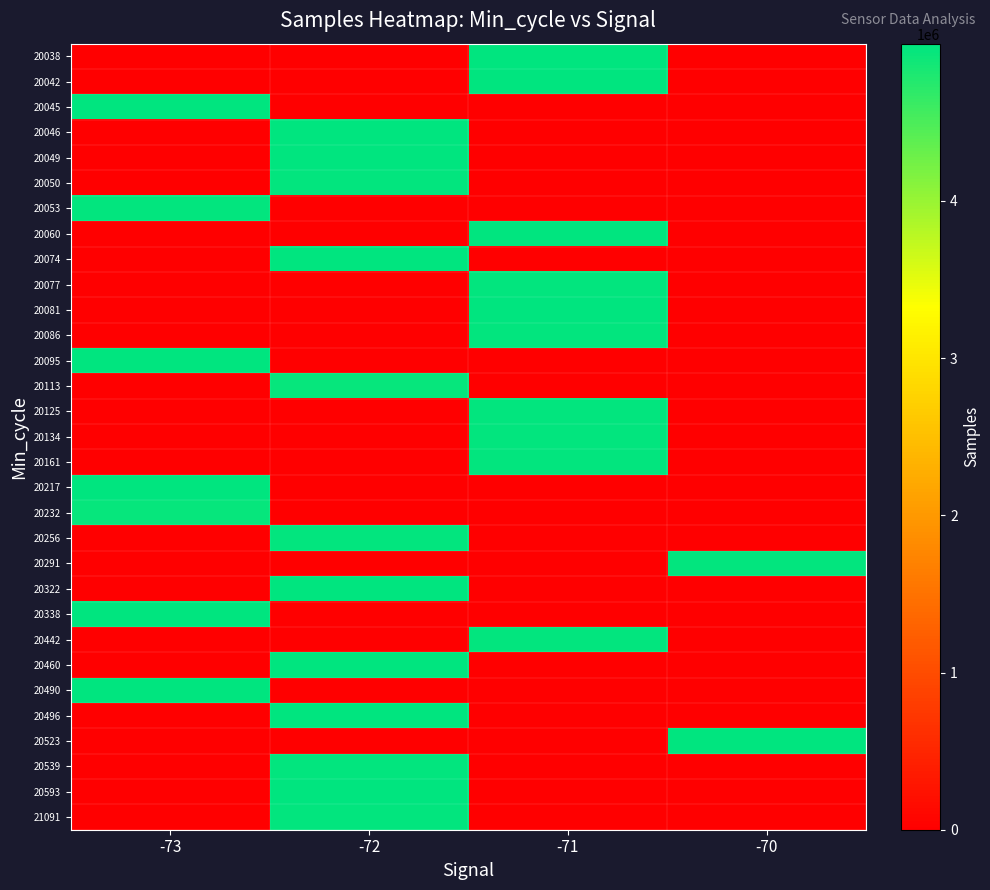

At how many categories does at least one series exceed 3681910?

4